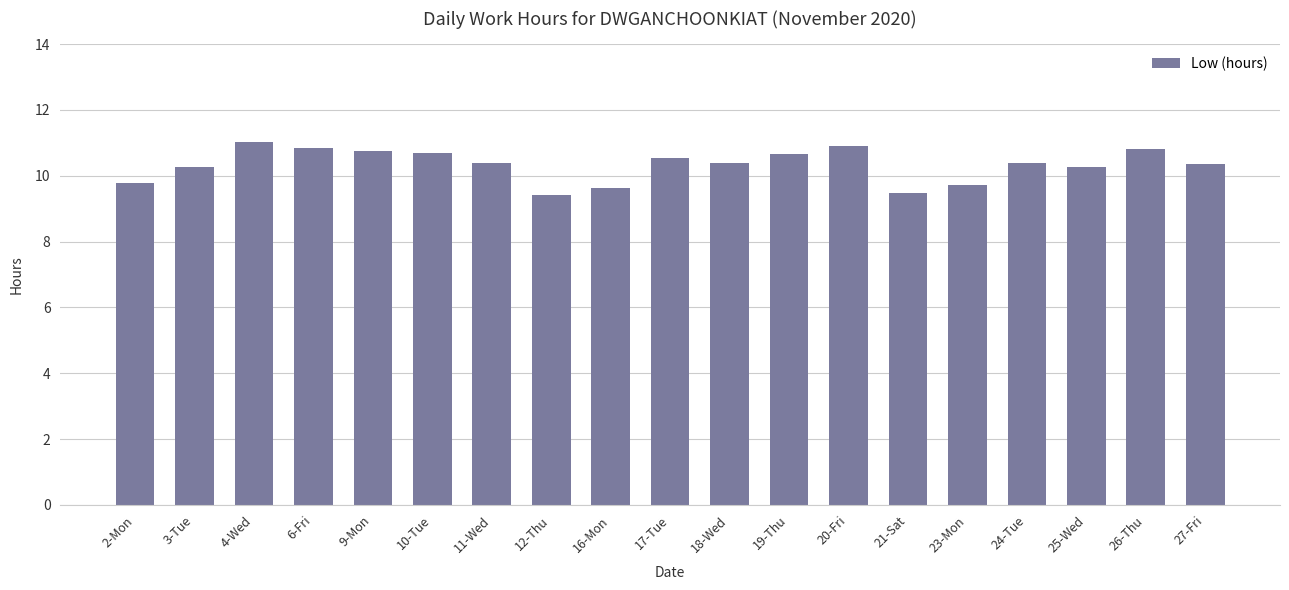

Is it true that the value at 16-Mon is 17.0?

False